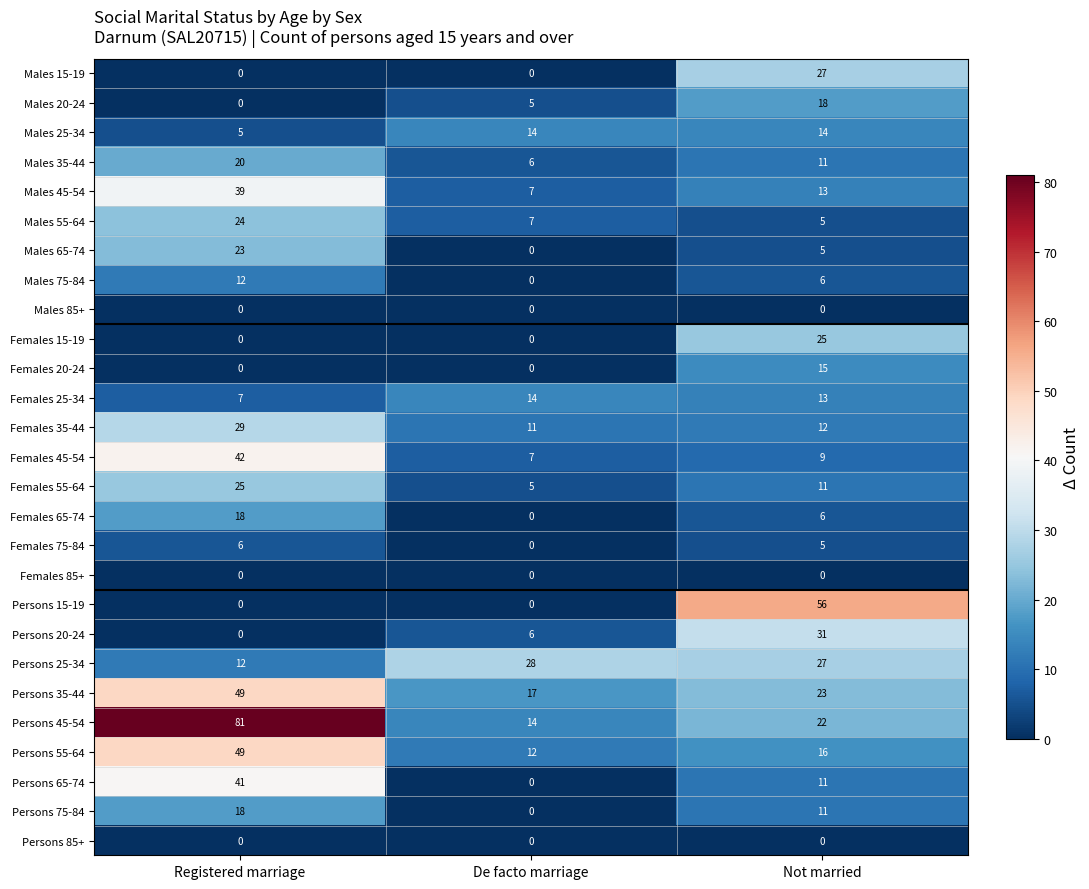

At which label does Females 15-19 reach its peak?

Not married